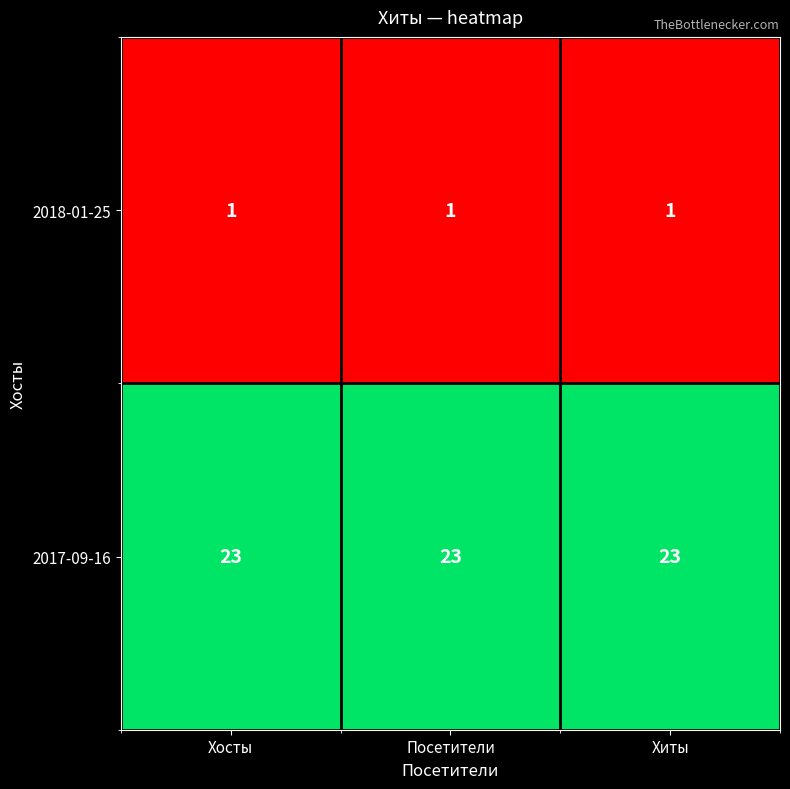

Rank the series by their average value, from highest to lowest.

2017-09-16, 2018-01-25